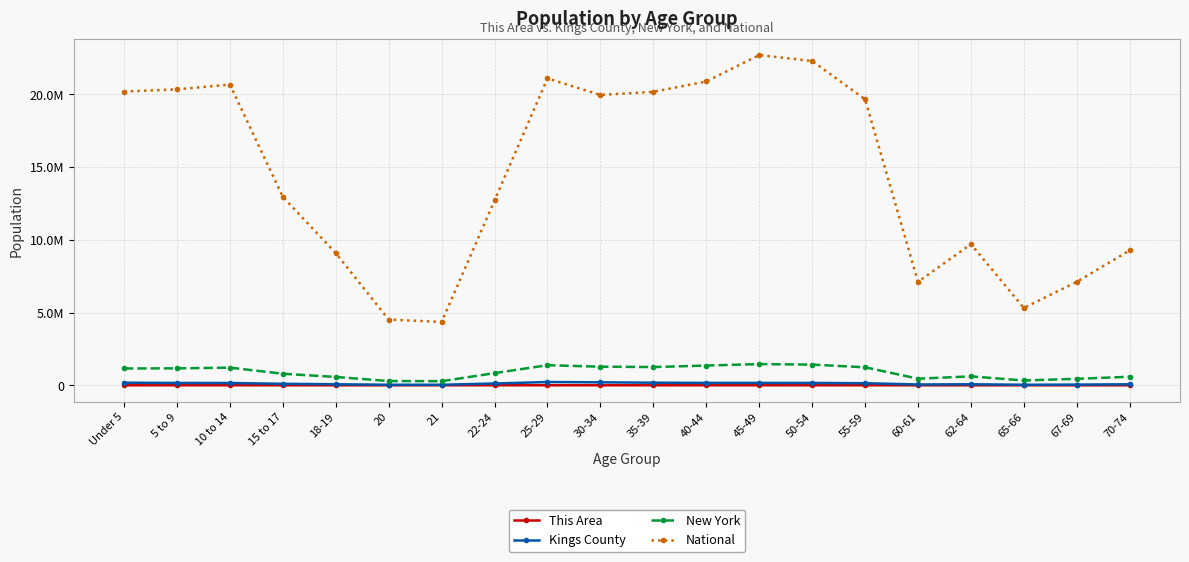

True or false: National and New York intersect in this chart.

False